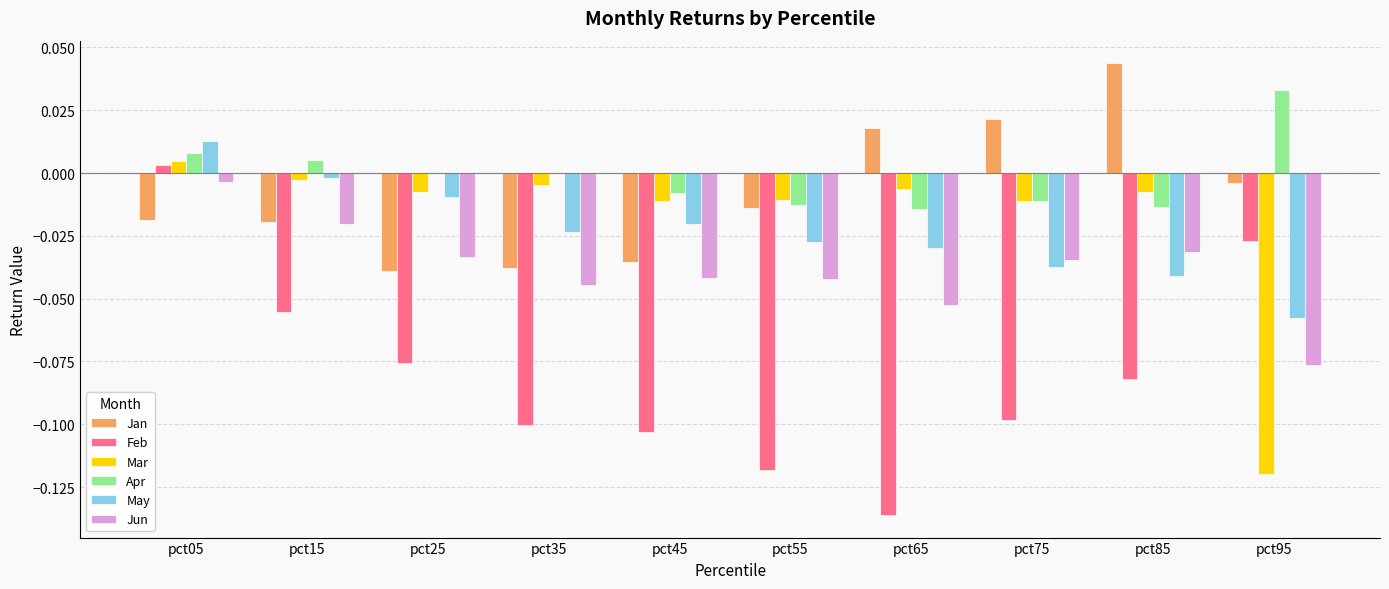

The Feb series shows -0.1 at pct55. True or false?

True